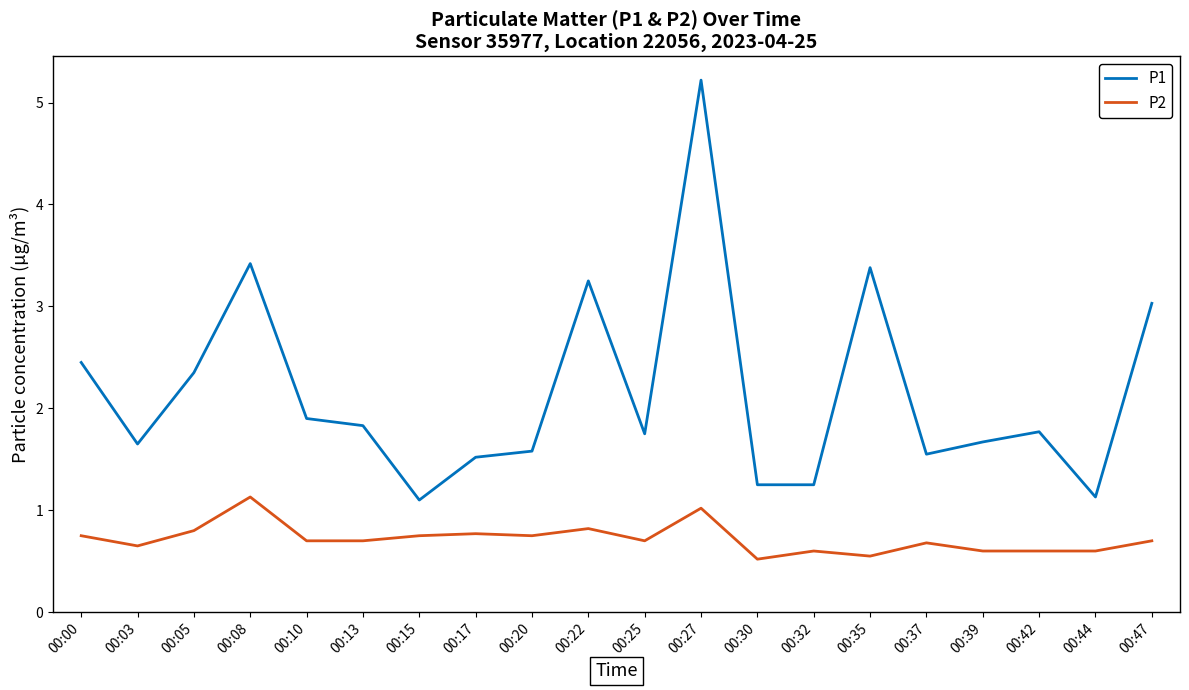

What is the difference between the second highest and minimum values in the P2 series?

0.5